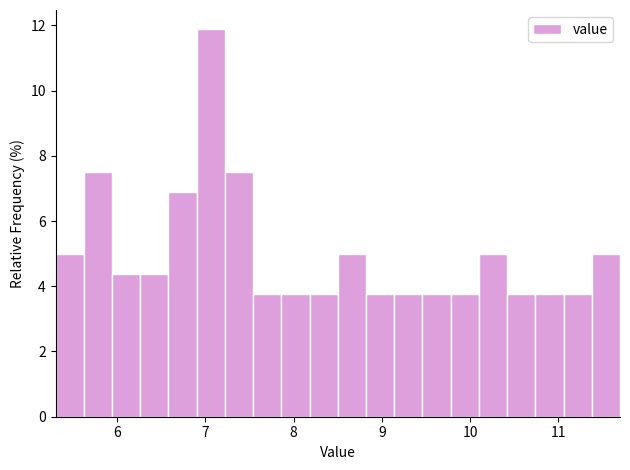

Around what value on the x-axis is the tallest bar? Give the approximate position of its centre, as read against the axis.

7.1